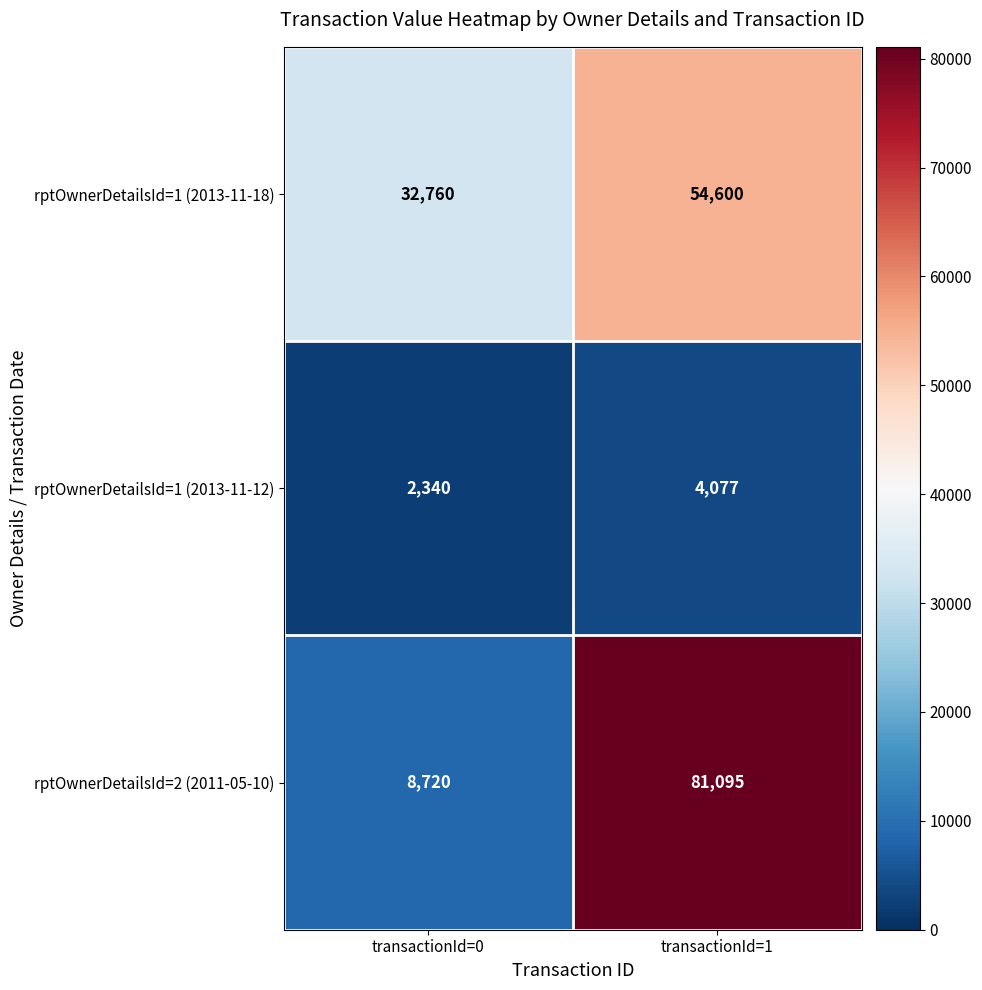

Which series changed the most between transactionId=0 and transactionId=1?

rptOwnerDetailsId=2 (2011-05-10)